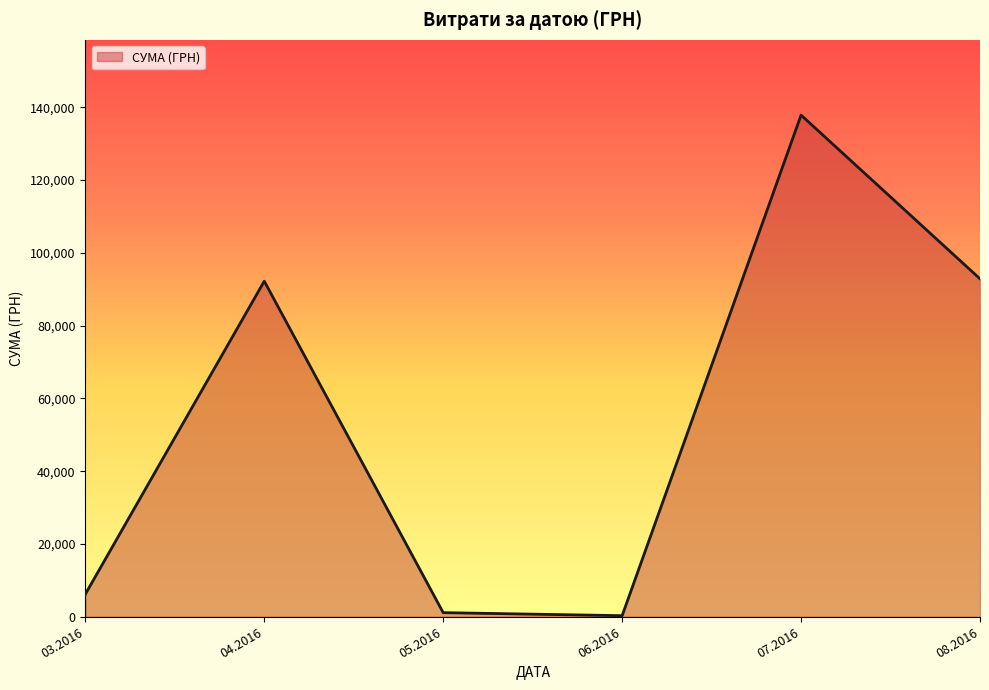

What is the difference between the maximum and minimum values?

137543.0